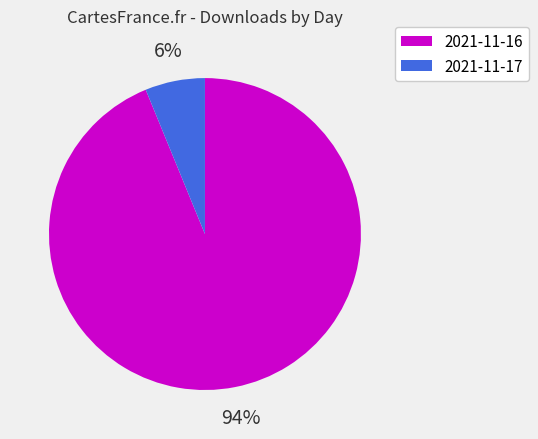

To the nearest percent, what percentage of the pie is 2021-11-16?

94%